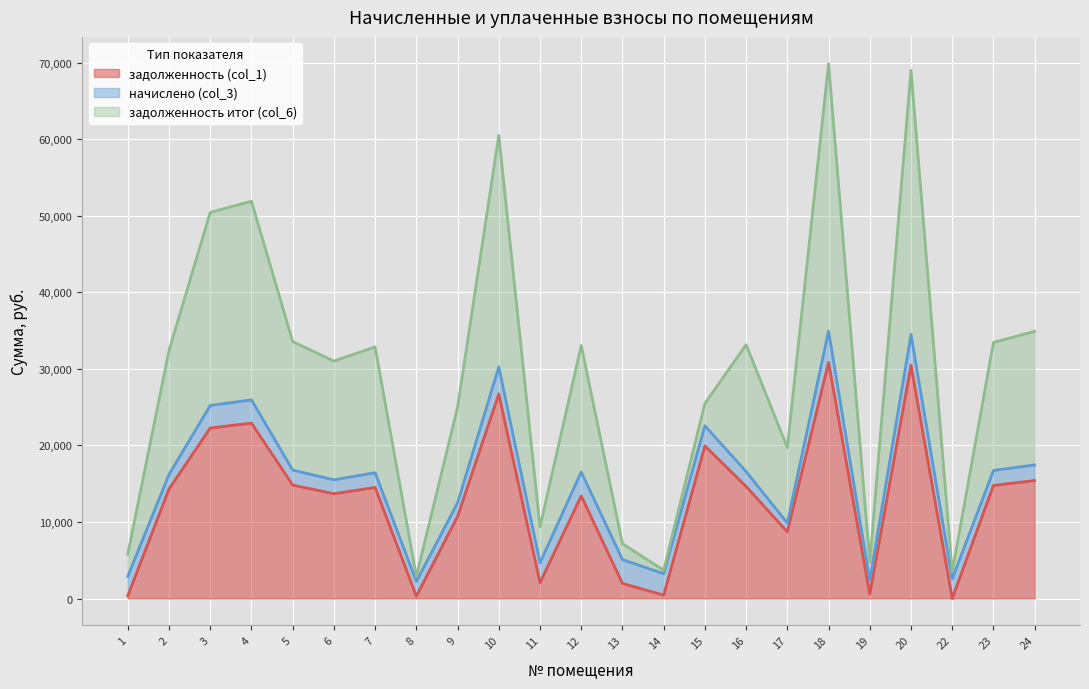

What is the total value across all series at 9?

24979.8